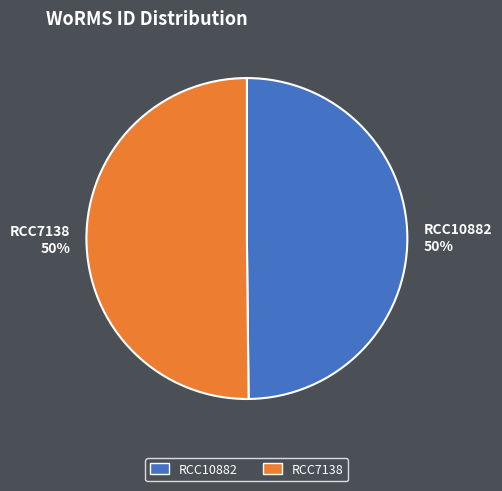

The RCC7138 slice represents 65% of the pie. True or false?

False